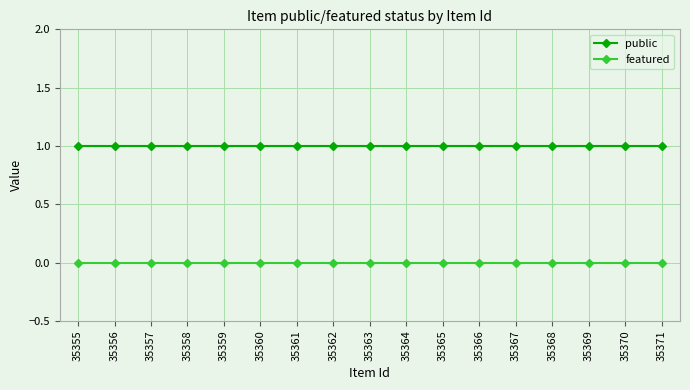

True or false: featured and public cross at least once.

False